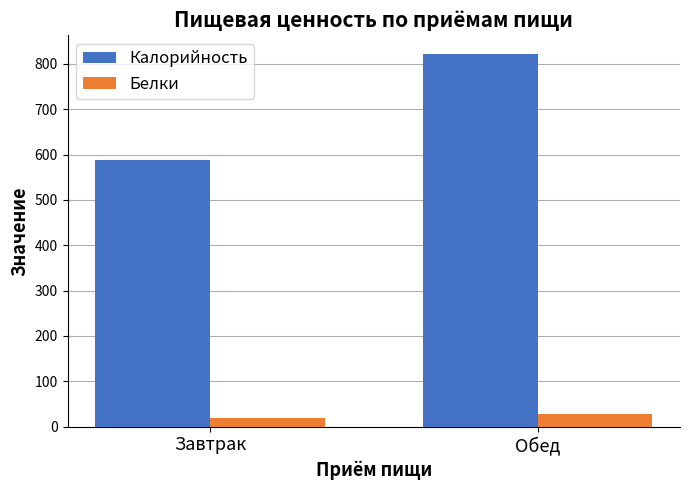

How many data points in Белки are less than 26?

1